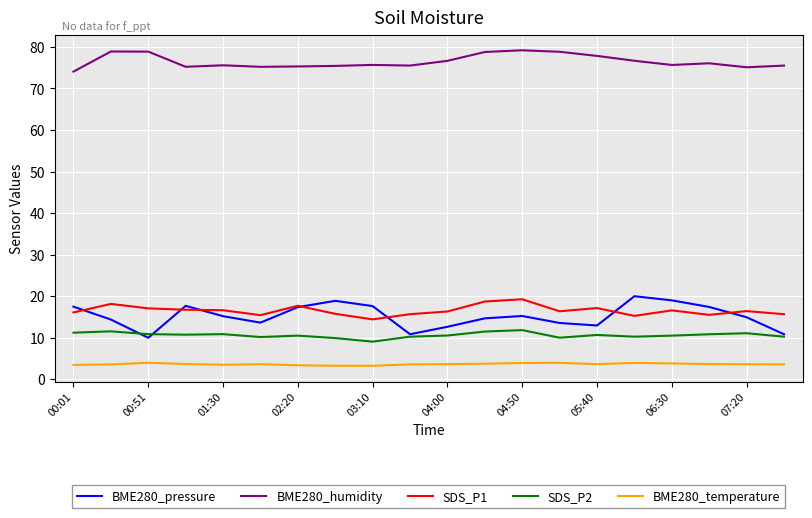

Which series has the largest total across all categories?

BME280_humidity